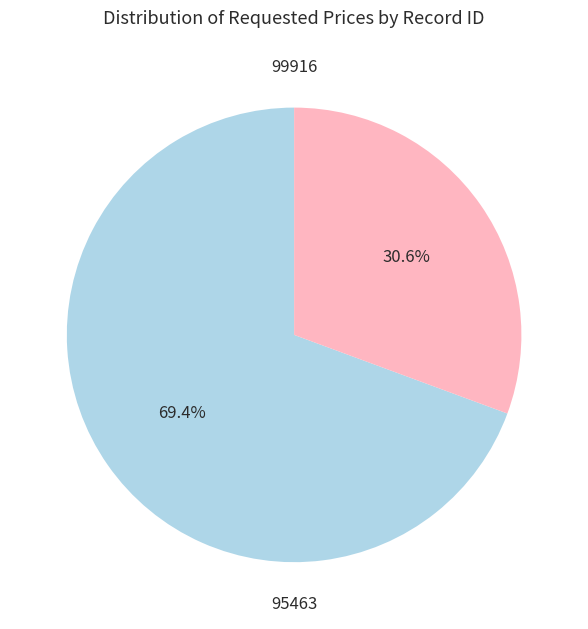

Is there a majority slice in this chart?

Yes